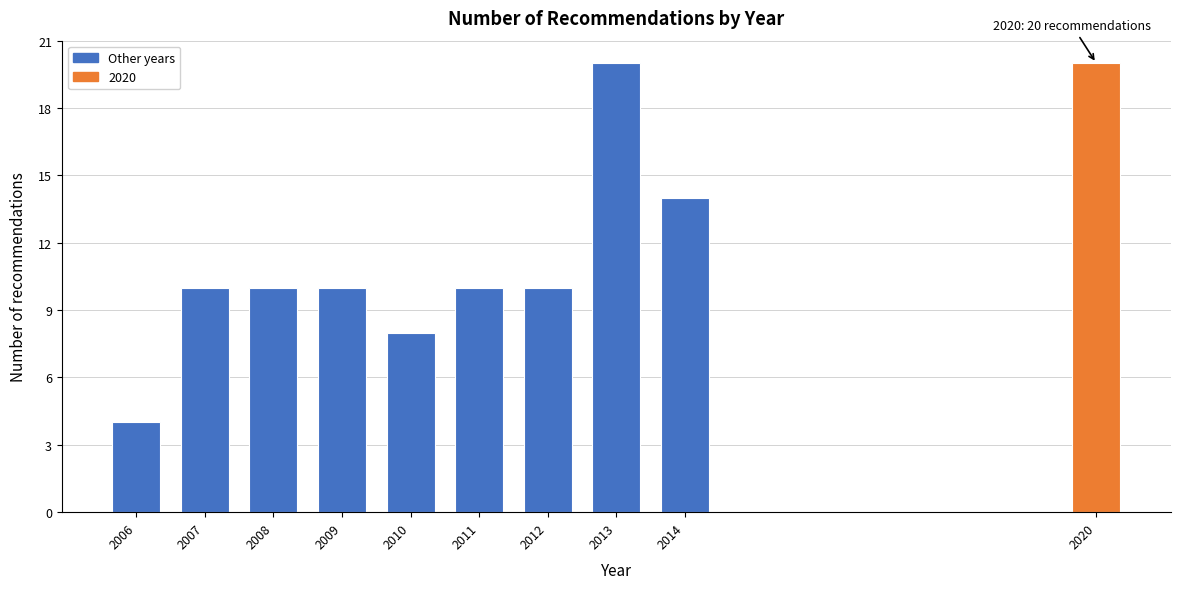

Reading left to right, list all the values displayed in this chart.

4	10	10	10	8	10	10	20	14	20